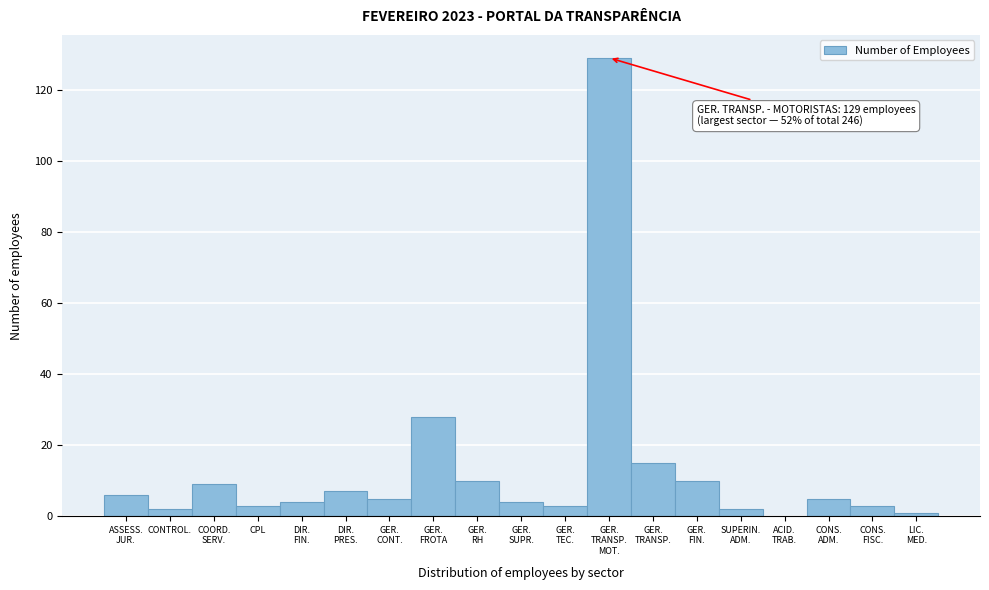

What is the sum of all values?

246